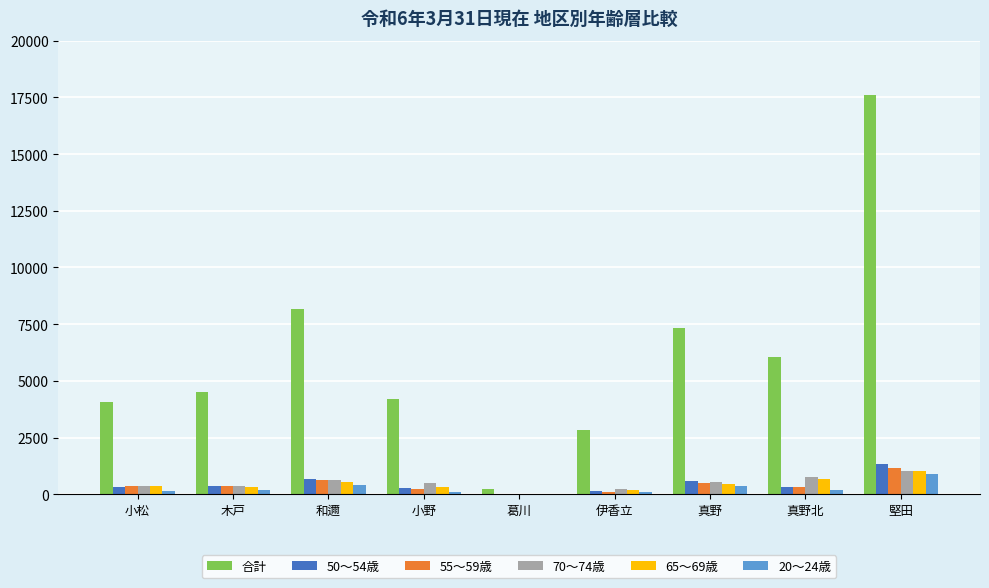

How many categories are shown in the chart?

9